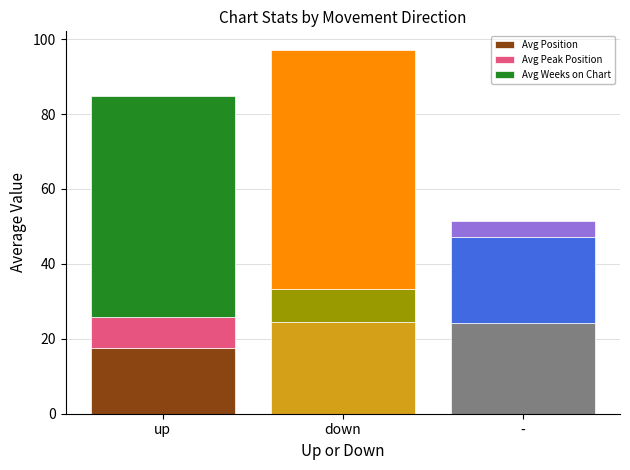

Are the bars horizontal?

No